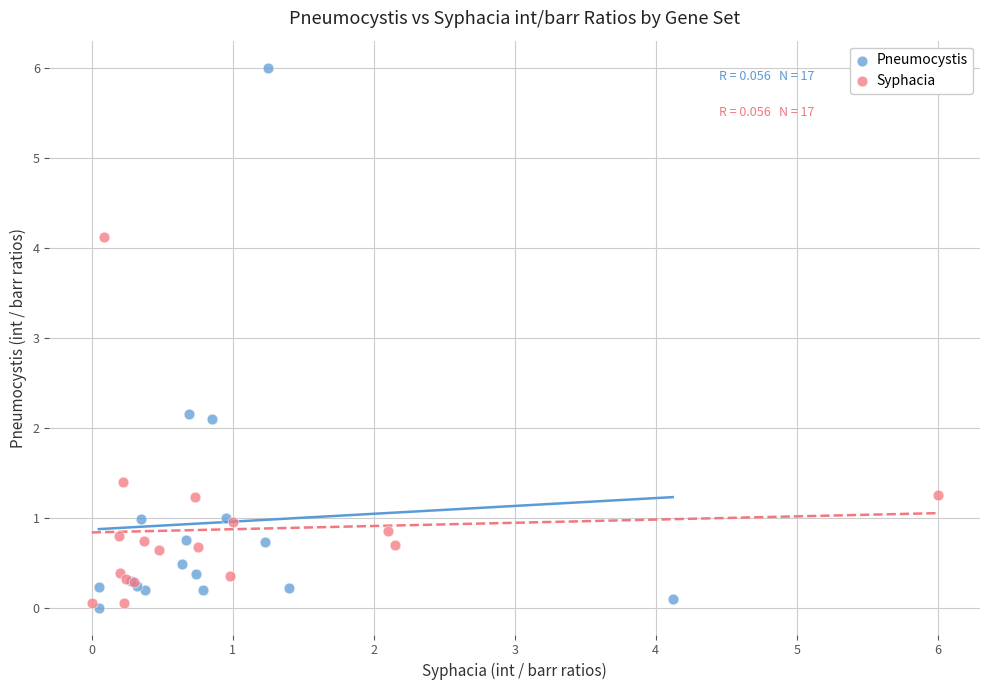

Which series has the largest Y range (max minus min)?

Pneumocystis